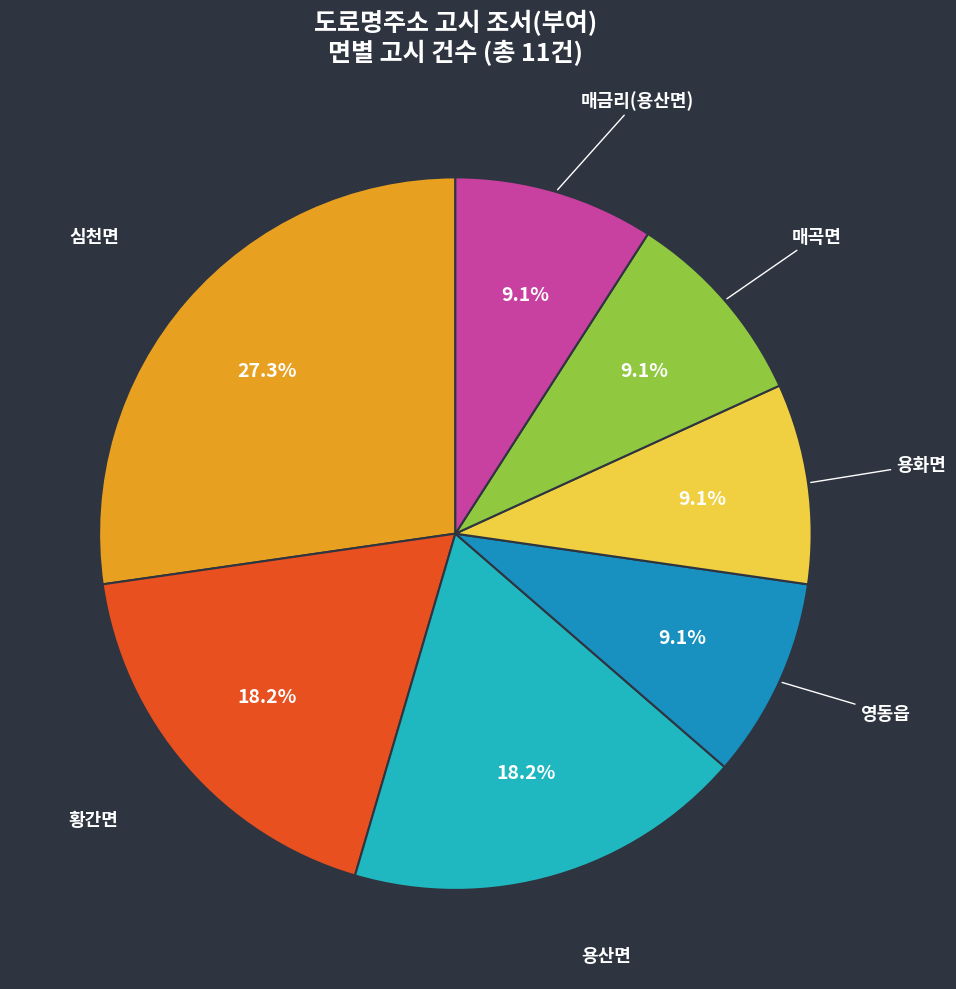

Does 용산면 account for over 50% of the chart?

No